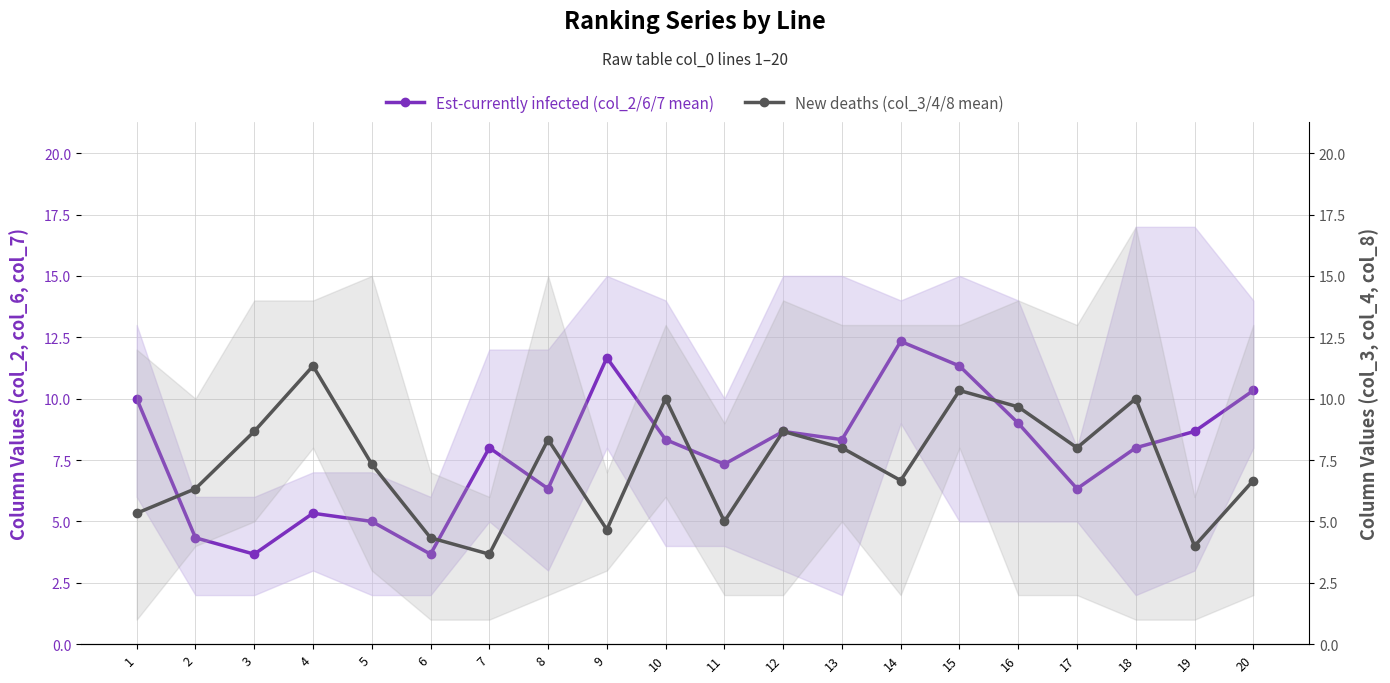

Does the chart display data point markers on the line(s)?

Yes